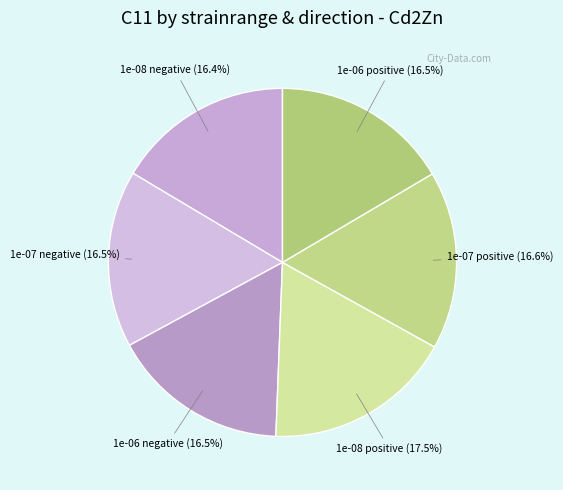

Is there any slice that represents more than half of the pie?

No